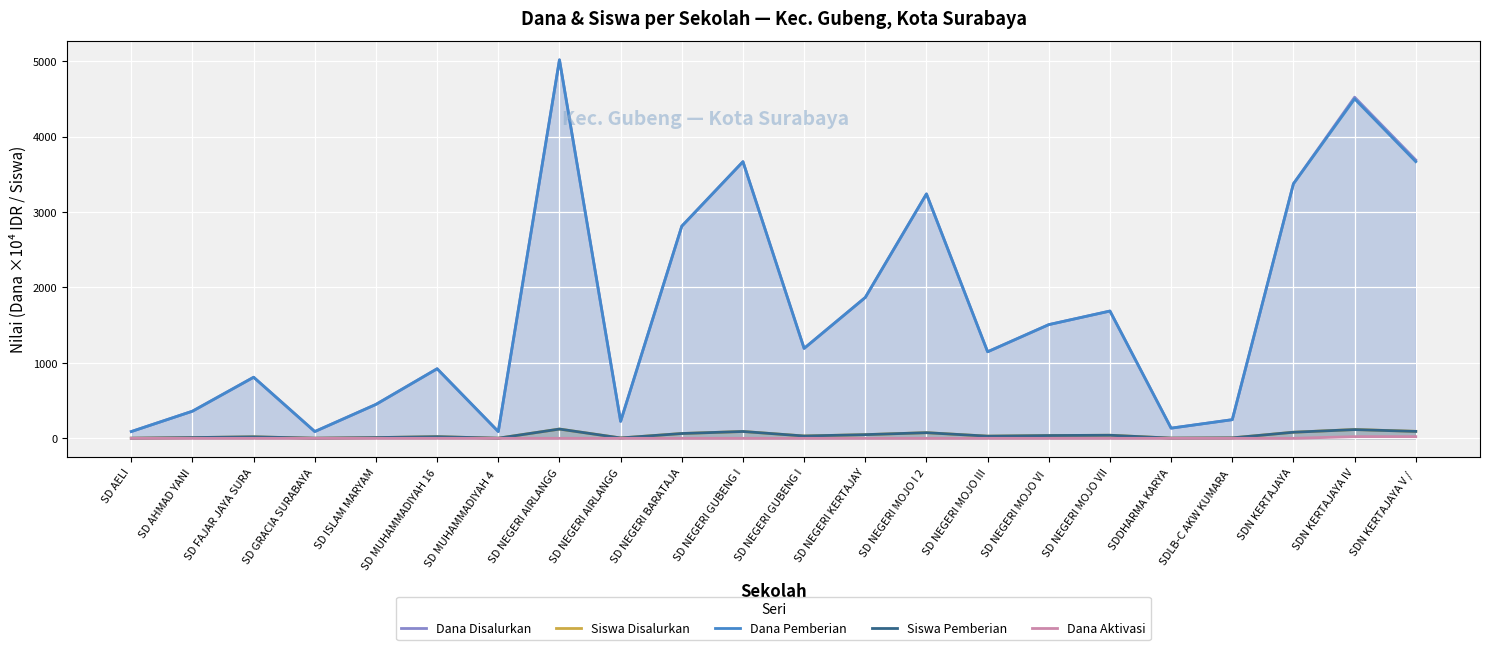

True or false: Dana Pemberian and Siswa Pemberian cross at least once.

False